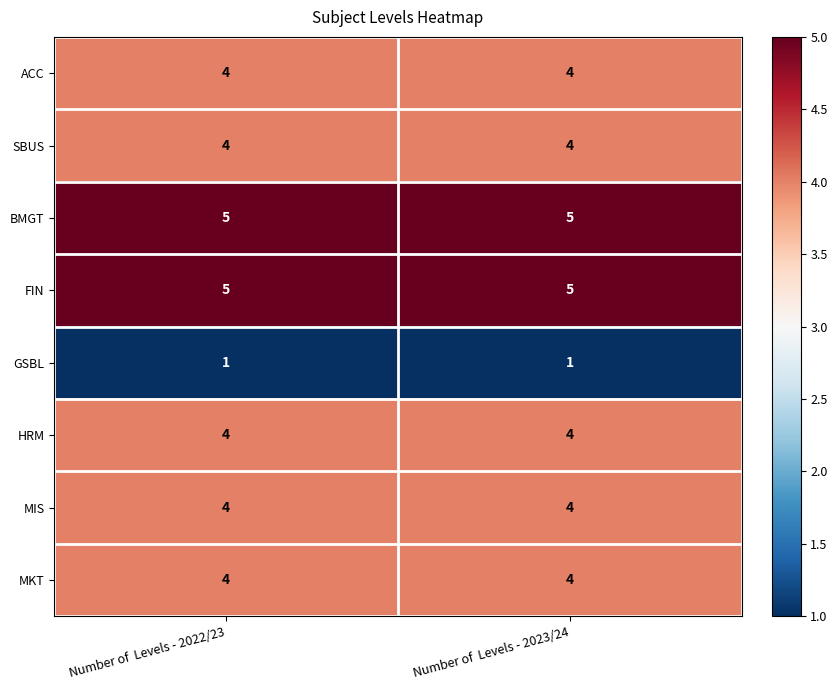

The SBUS series shows 7 at Number of  Levels - 2022/23. True or false?

False